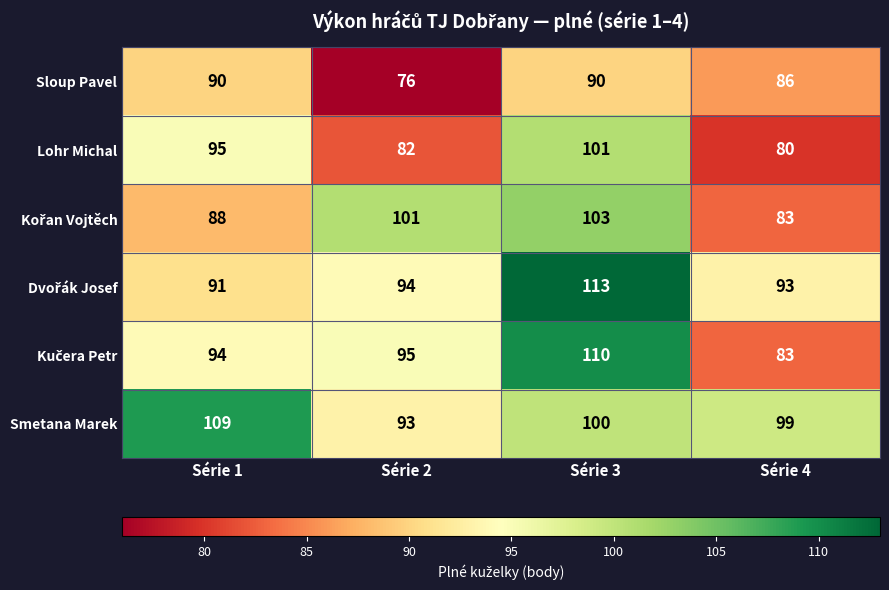

What is the sum of the Lohr Michal values at Série 2 and Série 3?

183